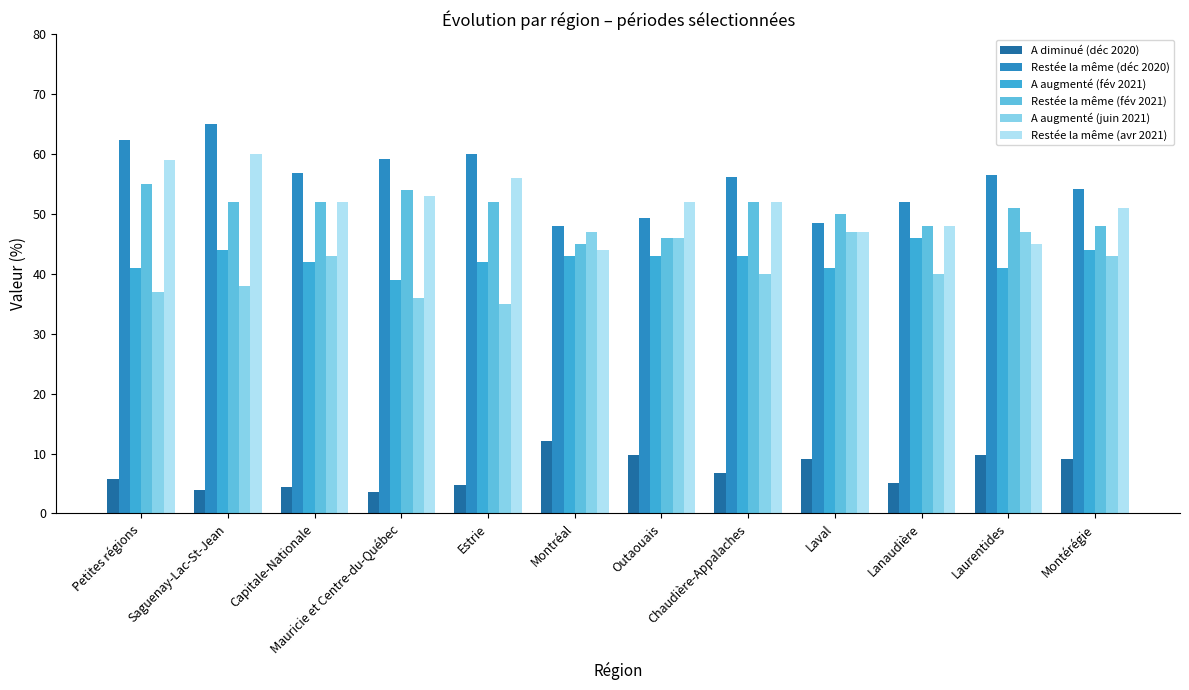

How many categories are shown in the chart?

12